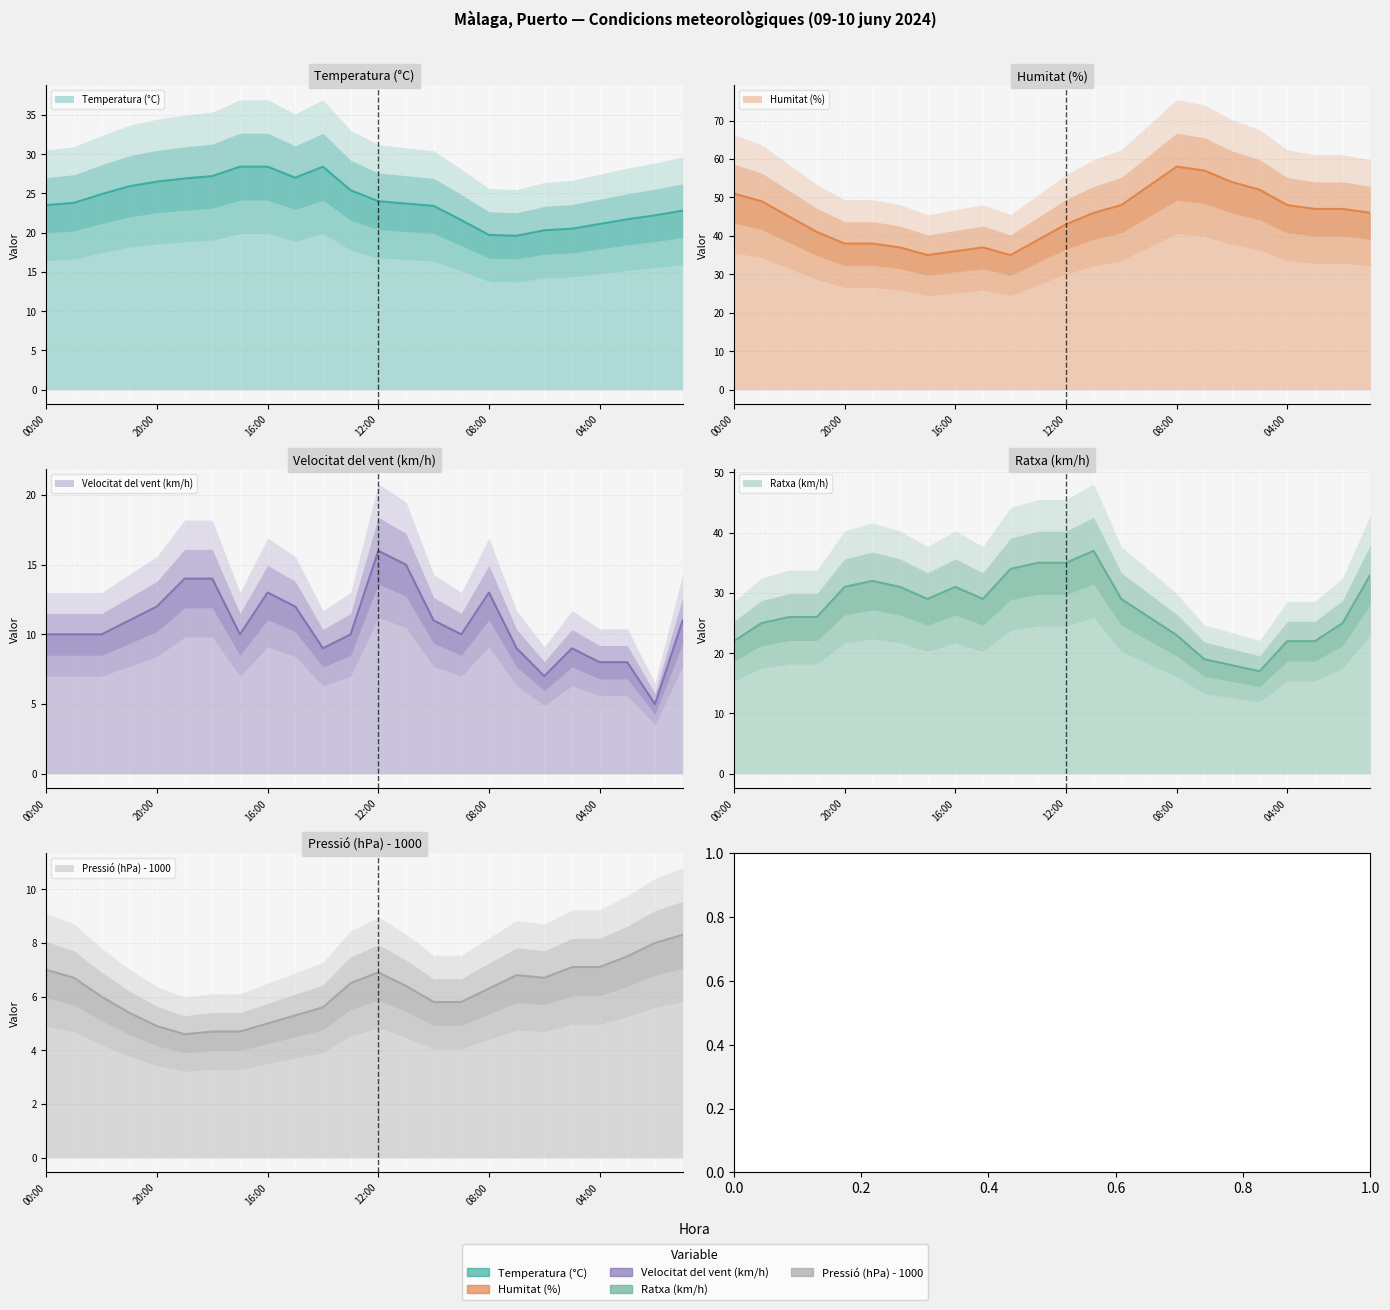

Does the chart have visible grid lines?

Yes